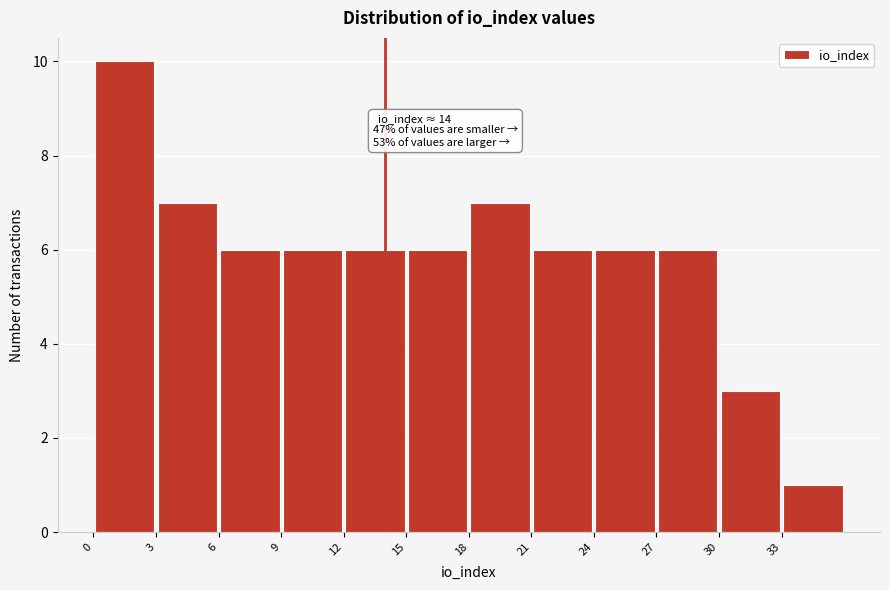

Which range on the x-axis has the tallest bar?

0 to 3